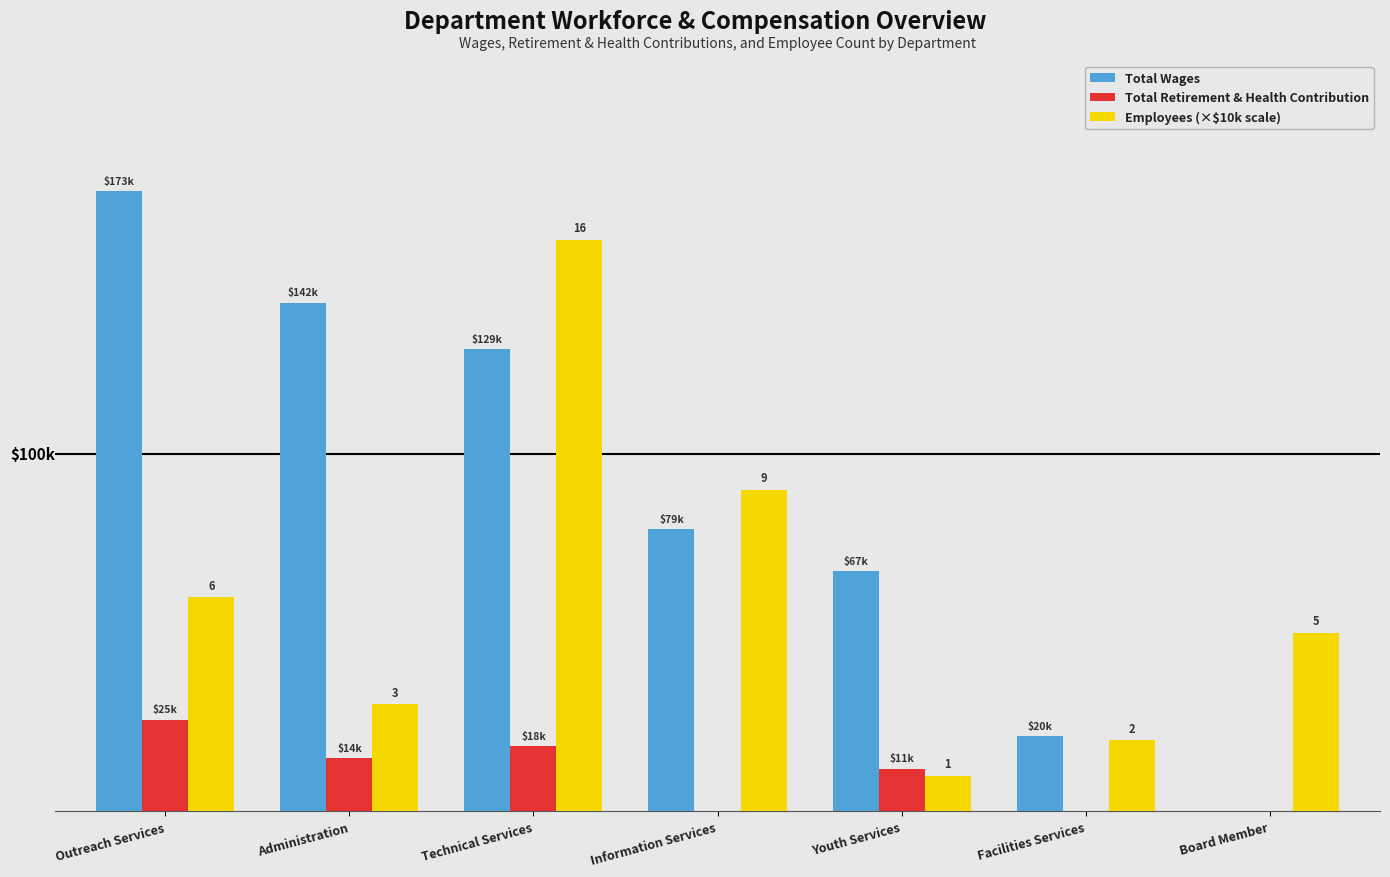

Where does the Employees (×$10k scale) series first go above 50000?

Outreach Services